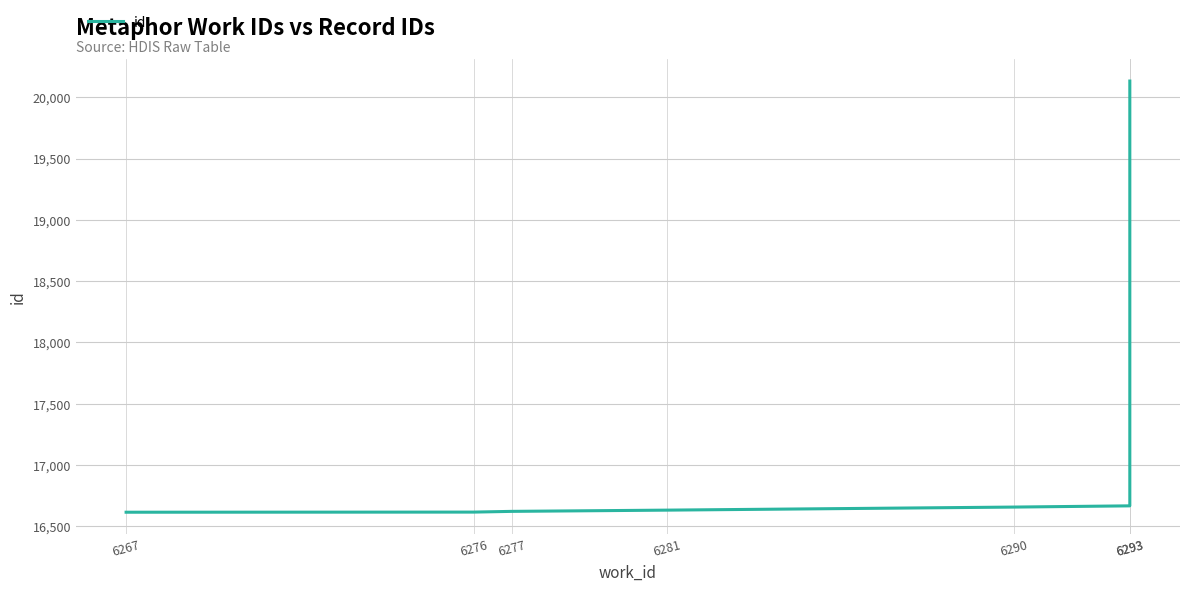

Rank the categories by value from lowest to highest.

6267, 6276, 6277, 6281, 6290, 6293, 6293